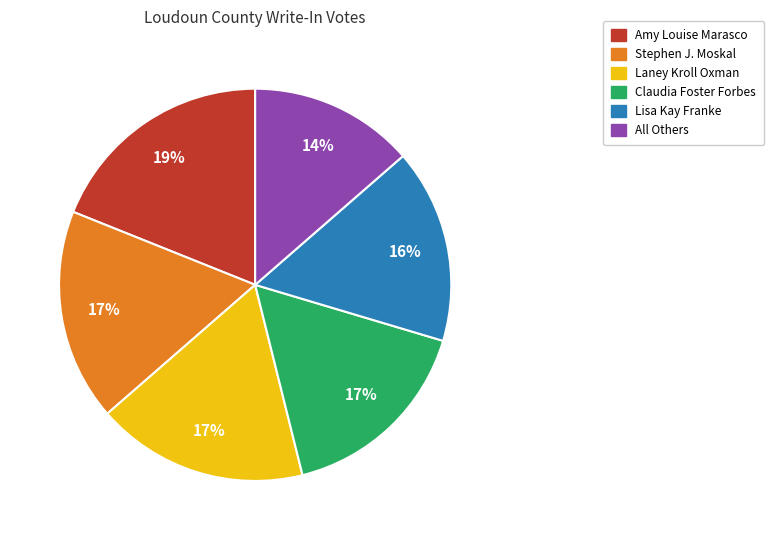

The Amy Louise Marasco slice represents 9% of the pie. True or false?

False